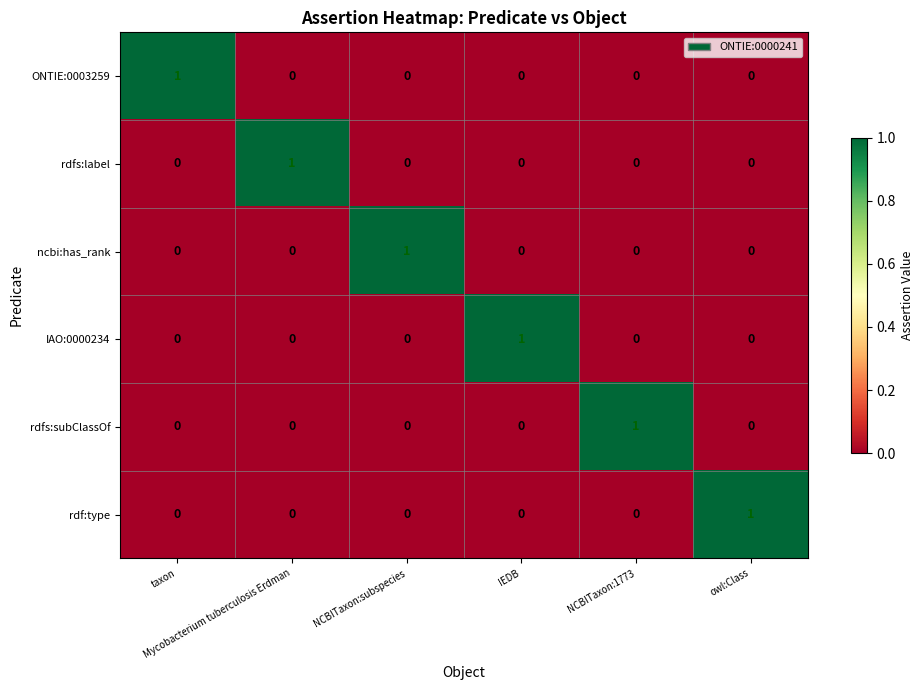

At how many categories does at least one series exceed 0?

6